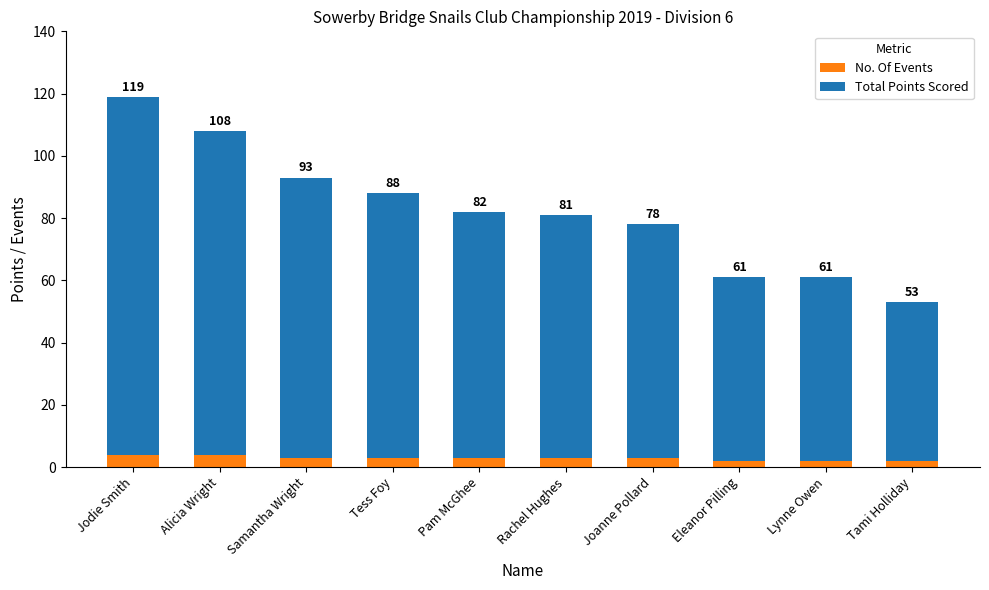

Are the bars grouped side by side (vs. stacked)?

No